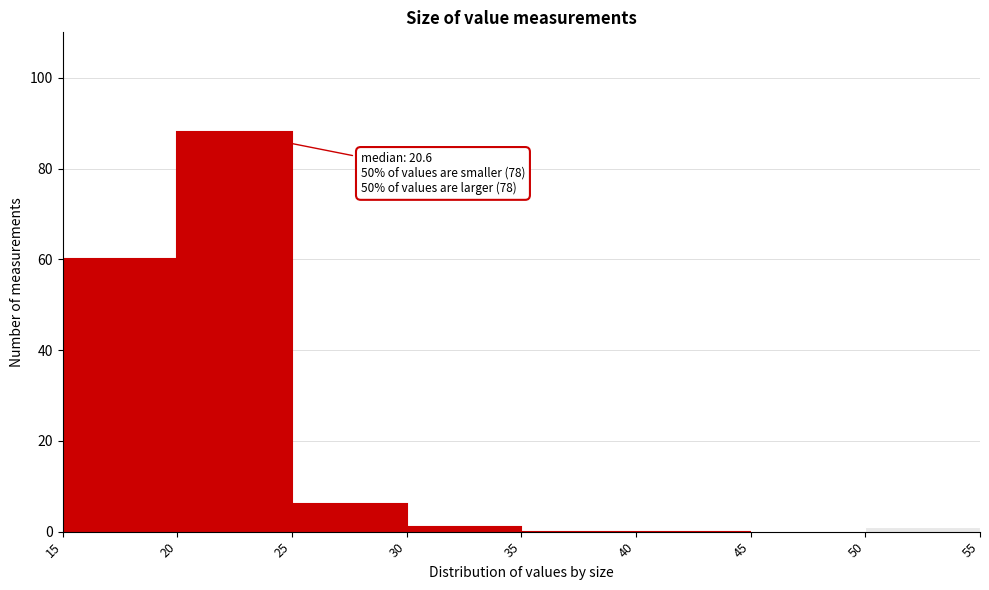

Which range on the x-axis has the tallest bar?

20 to 25